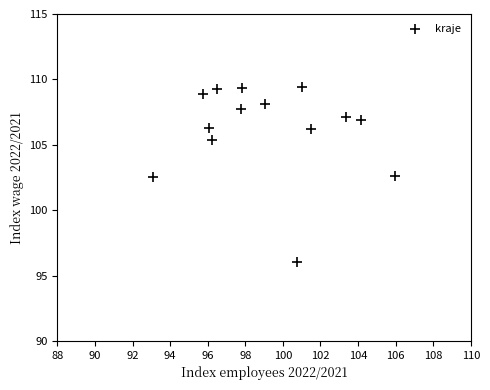

What is the range of Y values (max minus min)?

13.4